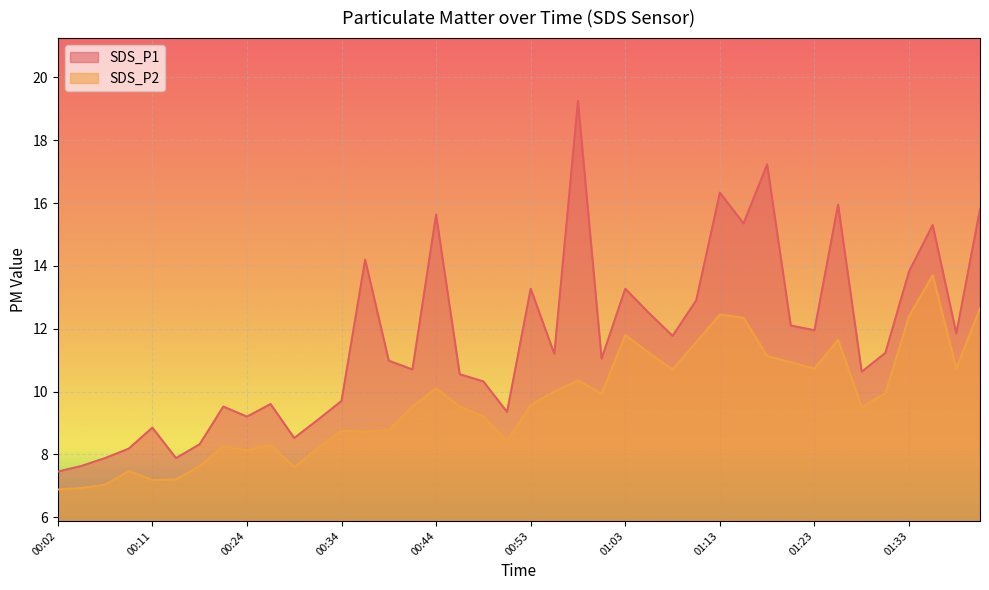

What is the average value of the SDS_P2 series?

9.7